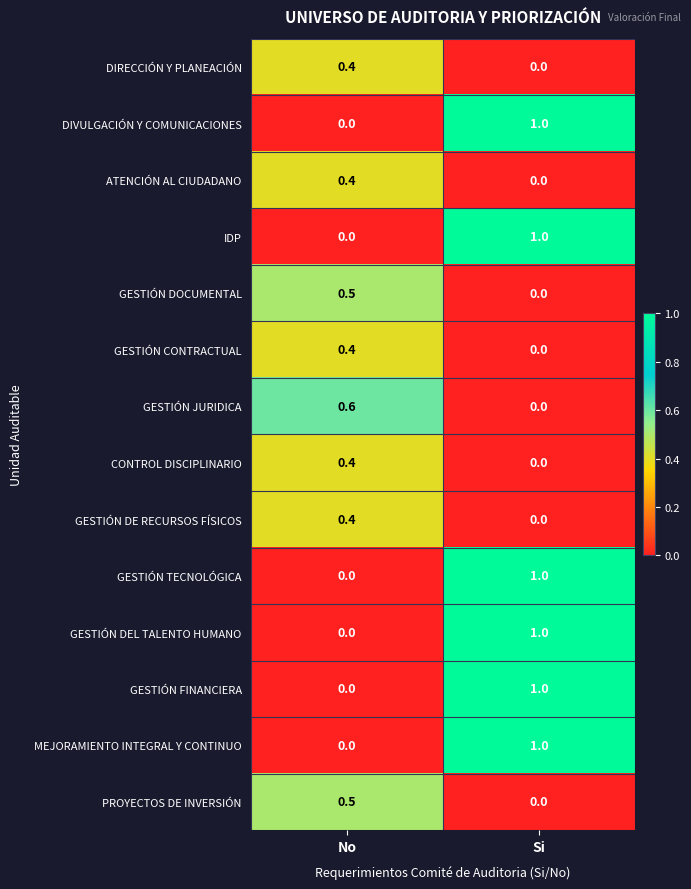

How many distinct data groups are displayed?

14